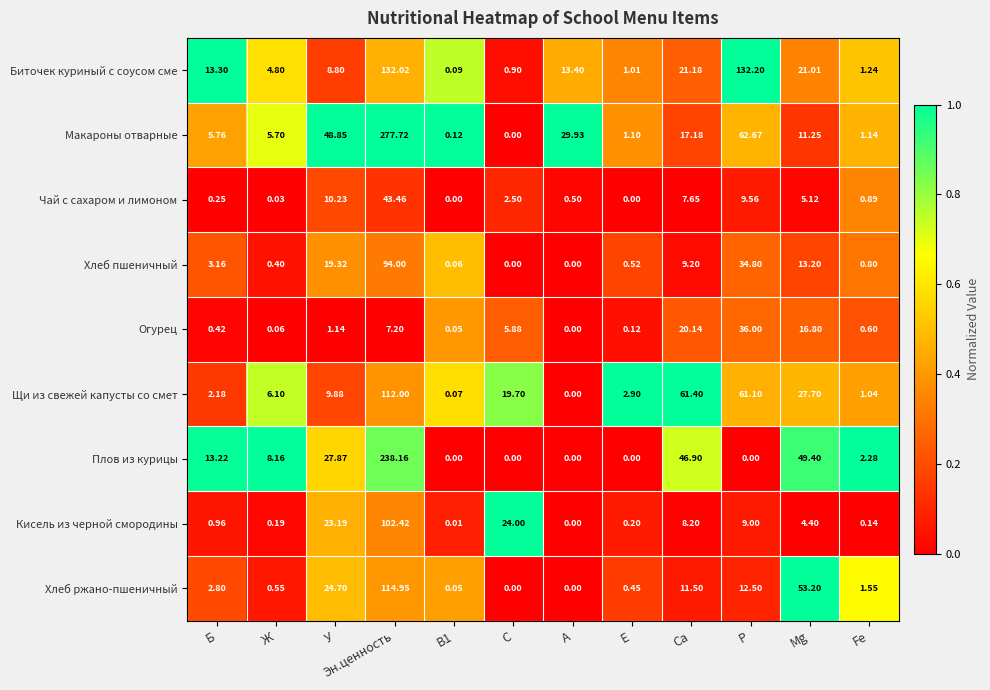

What is the total value across all series at Эн.ценность?

1121.9